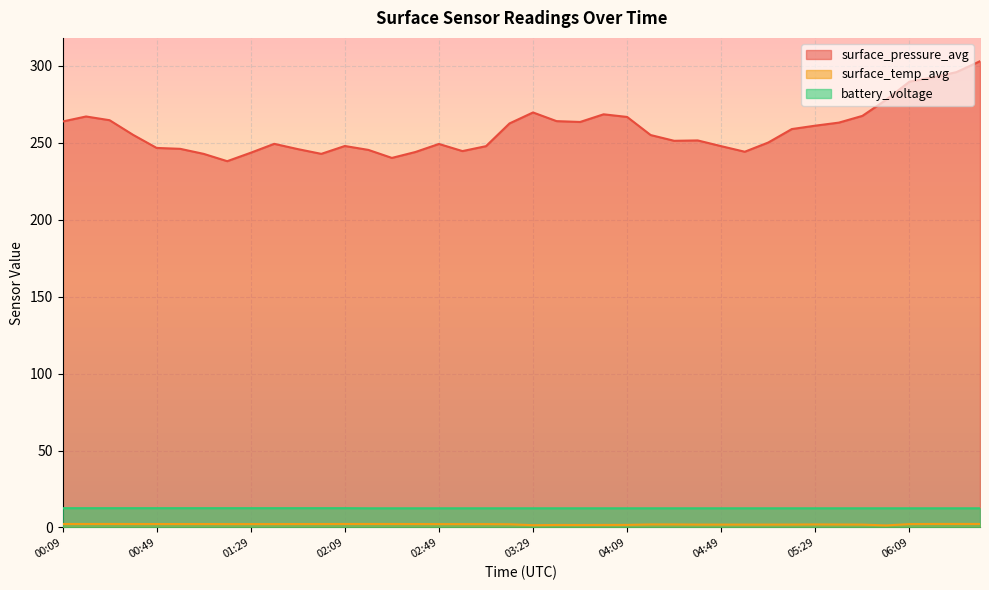

What are all the series names shown in the legend?

surface_pressure_avg, surface_temp_avg, battery_voltage